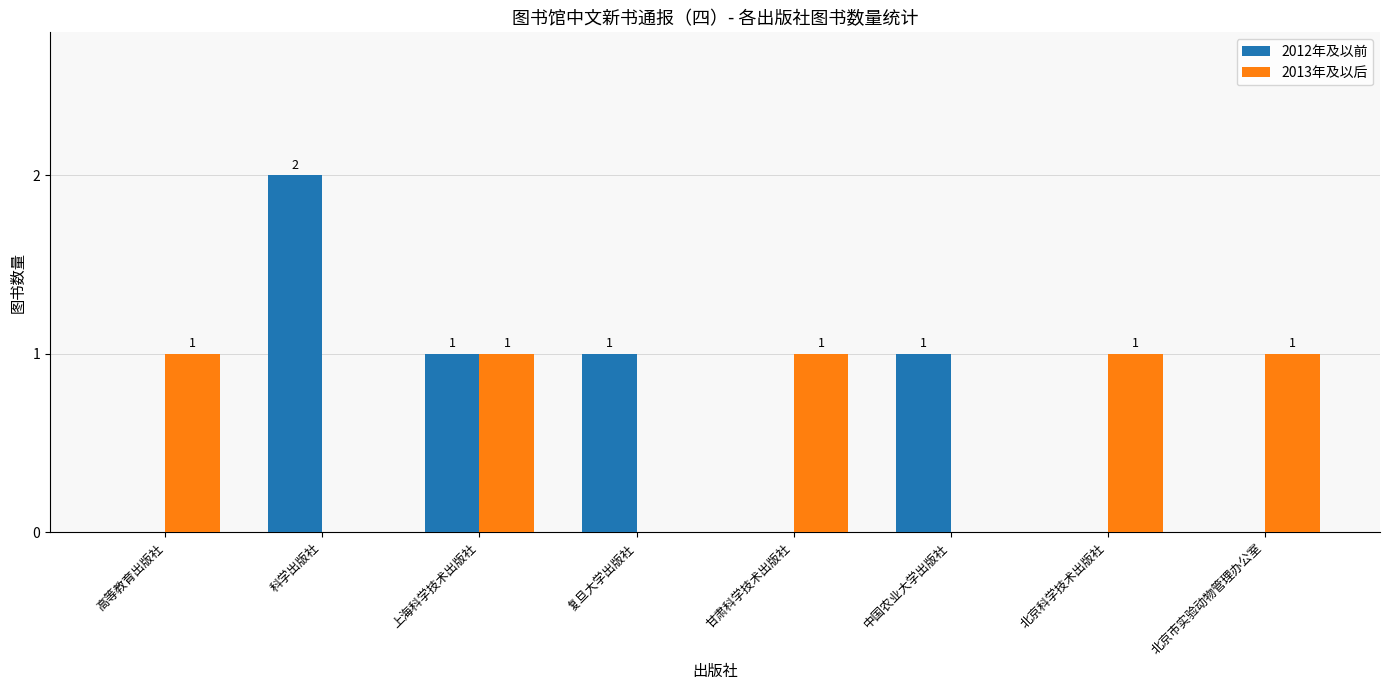

Is it true that 2012年及以前 equals 0 at 上海科学技术出版社?

False